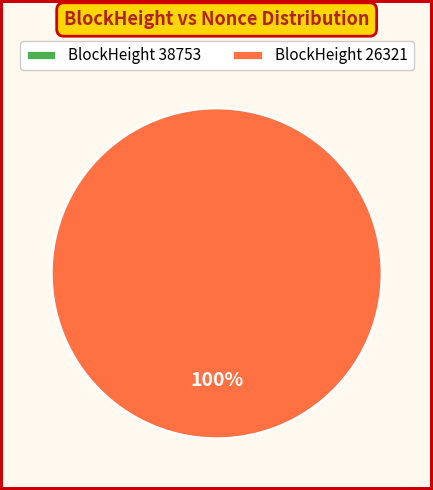

To the nearest percent, what is the difference between the largest and smallest slice percentages?

100%